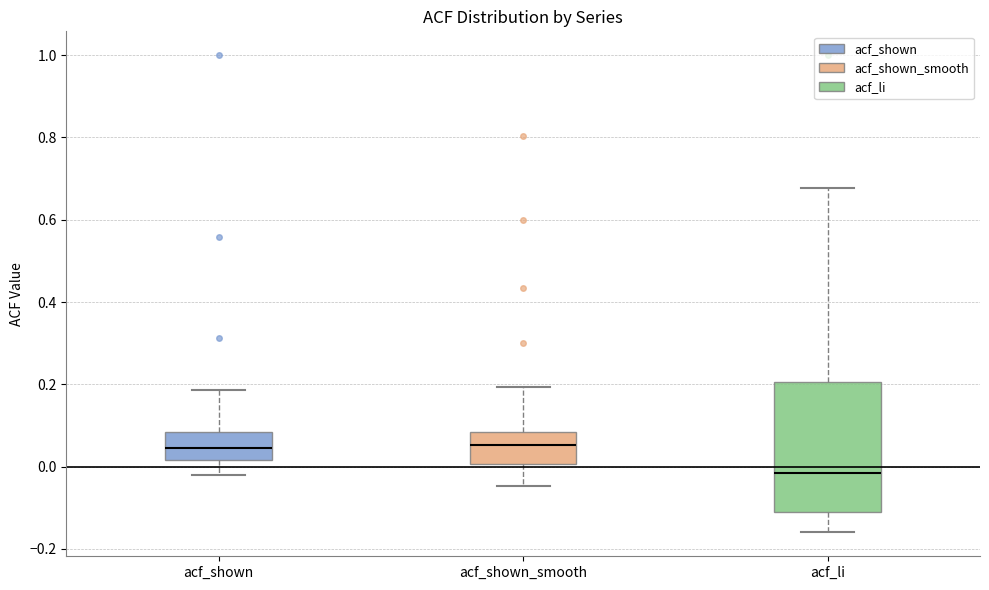

Comparing the boxes themselves (not the whiskers), which one is the tallest?

acf_li